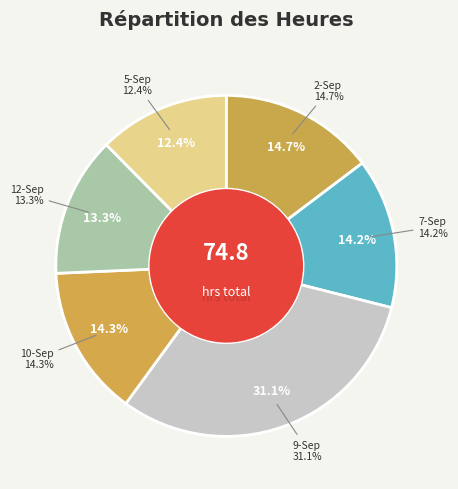

What percentage is the 10-Sep slice, to the nearest percent?

14%